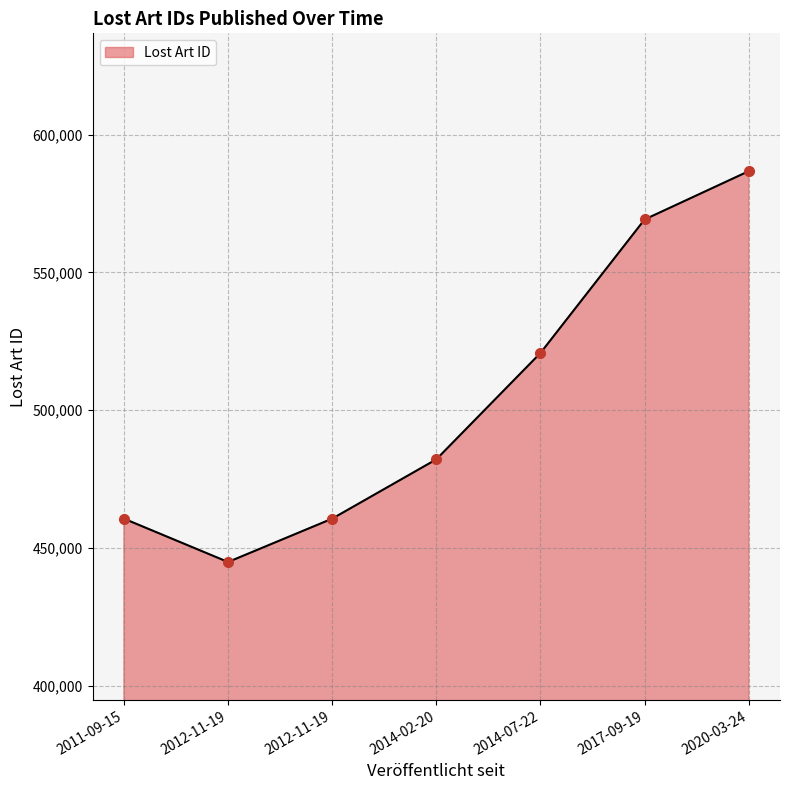

How many data points are less than 482166?

3